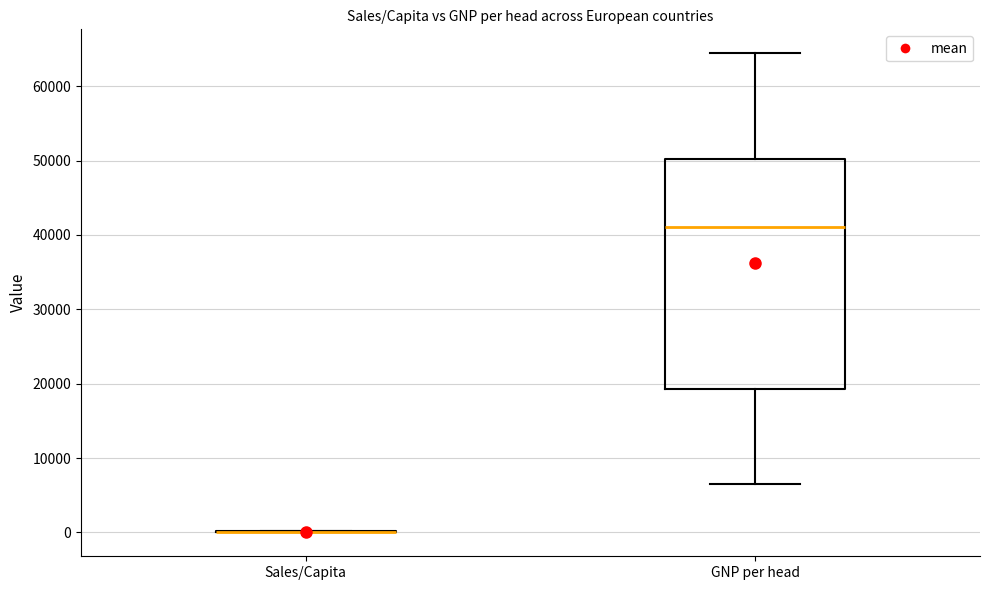

Reading left to right, read every box against the y-axis: the position of its median line, the range the box covers, and the ends of its whiskers. The values are not printed on the chart, so give them approximately, as read against the axis.

Sales/Capita: box collapsed to a line at 0, whiskers 0 to 0
GNP per head: median 41000, box 19000 to 50000, whiskers 7000 to 64000